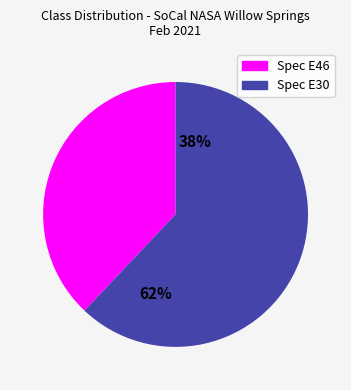

Combined, do Spec E46 and Spec E30 account for over 50%?

Yes